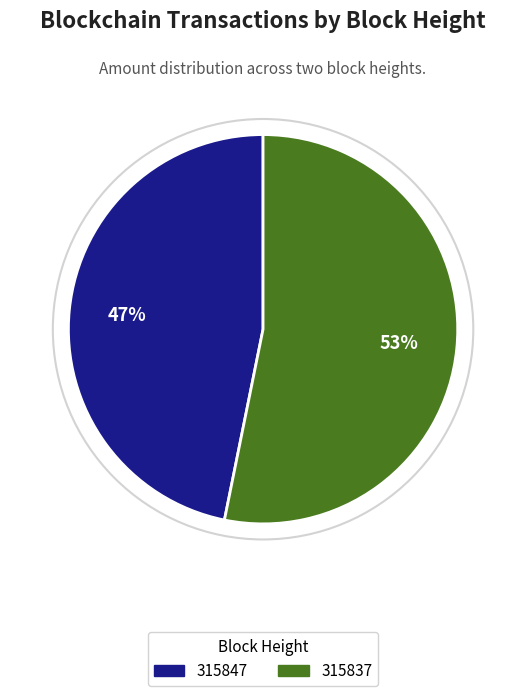

Between 315837 and 315847, which is larger?

315837